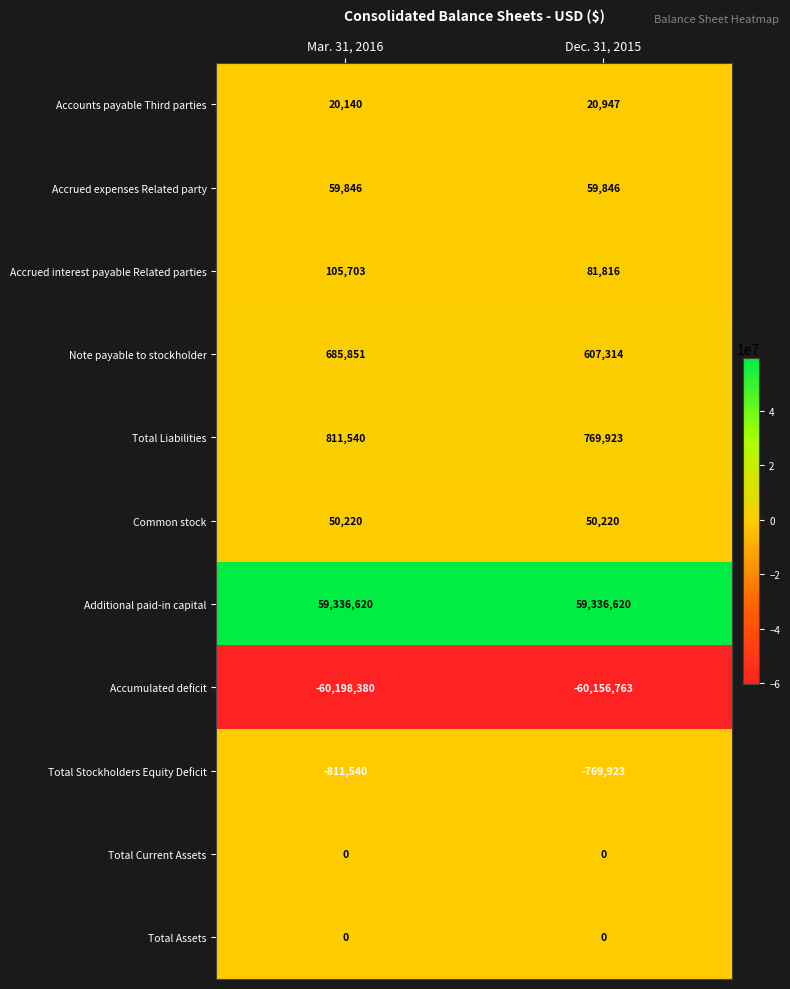

What is the smallest value displayed?

-60198380